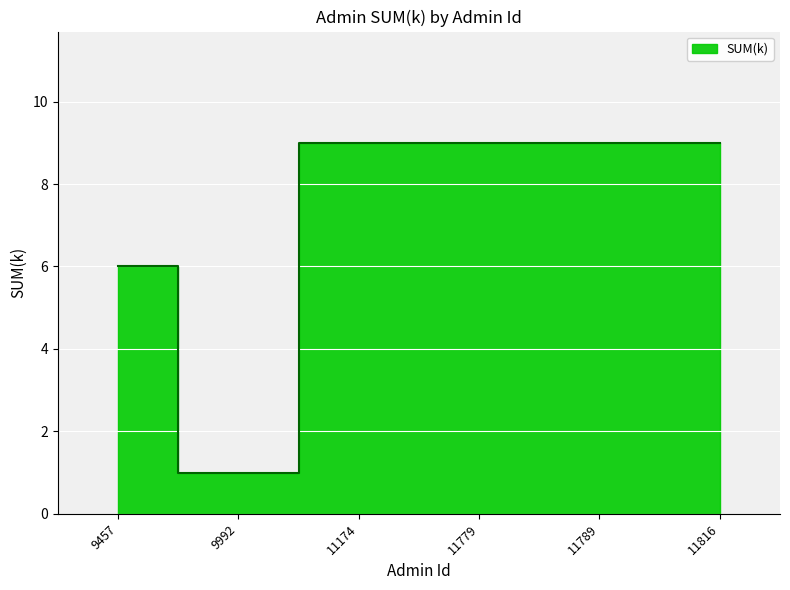

List the labels in order of value, largest first.

11174, 11779, 11789, 11816, 9457, 9992